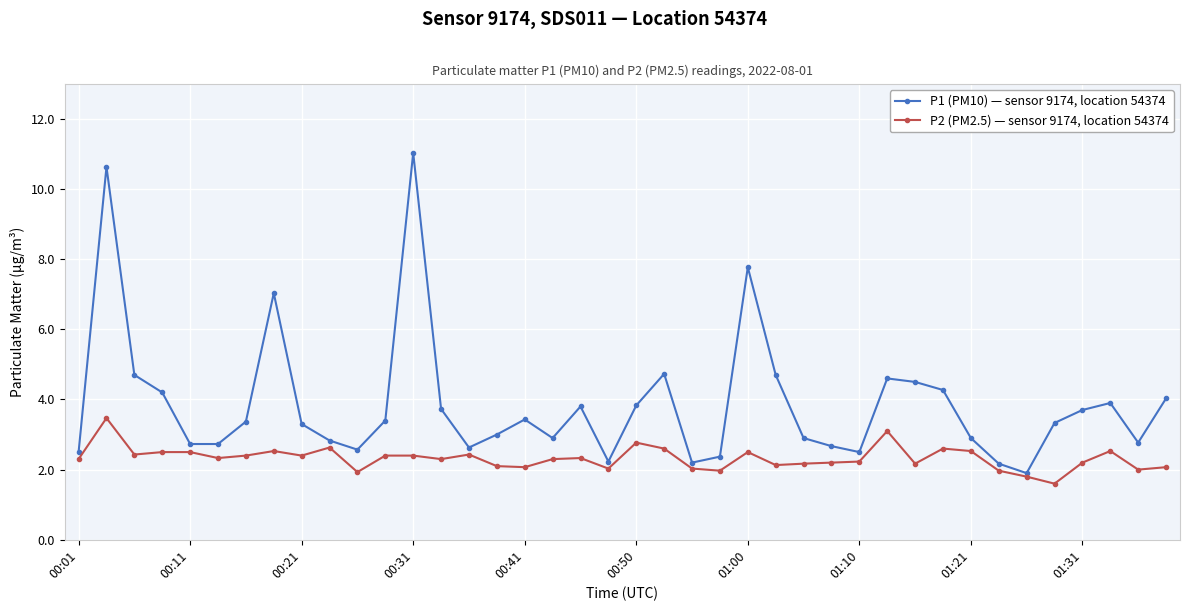

Rank the series by their average value, from lowest to highest.

P2 (PM2.5) — sensor 9174, location 54374, P1 (PM10) — sensor 9174, location 54374